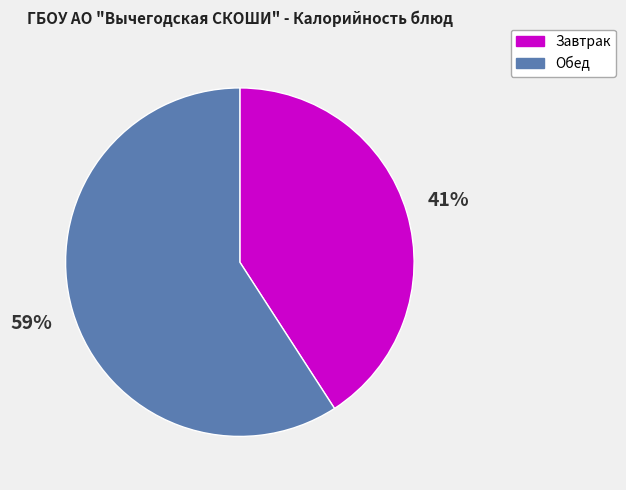

Do Завтрак and Обед together represent more than half of the pie?

Yes